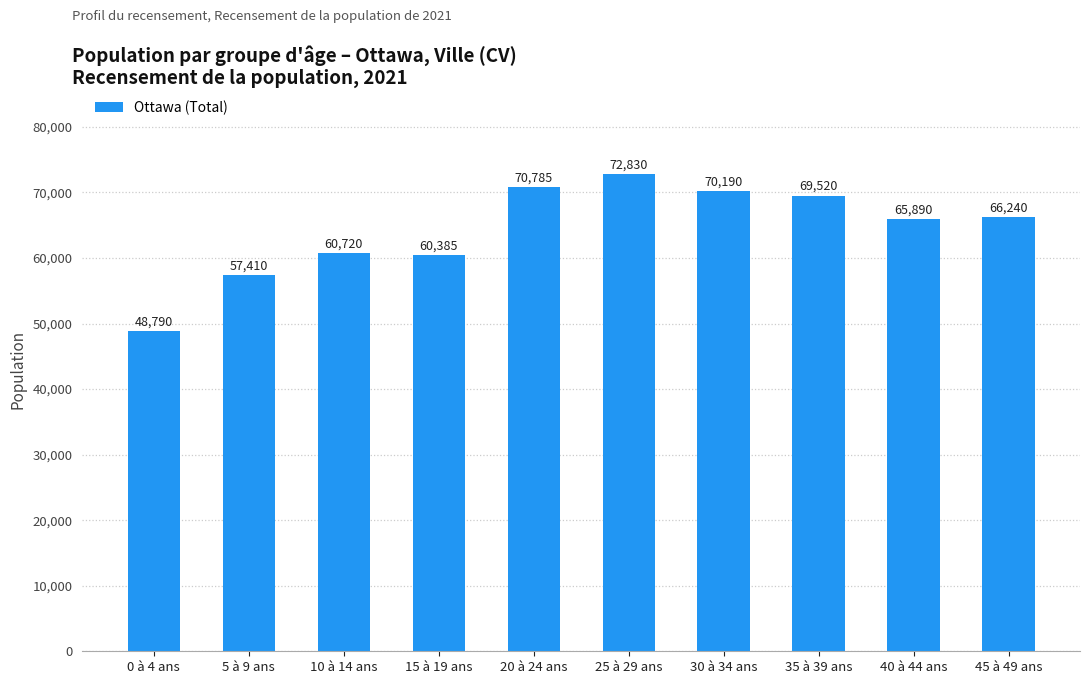

What is the label of the 9th bar from the left?

40 à 44 ans